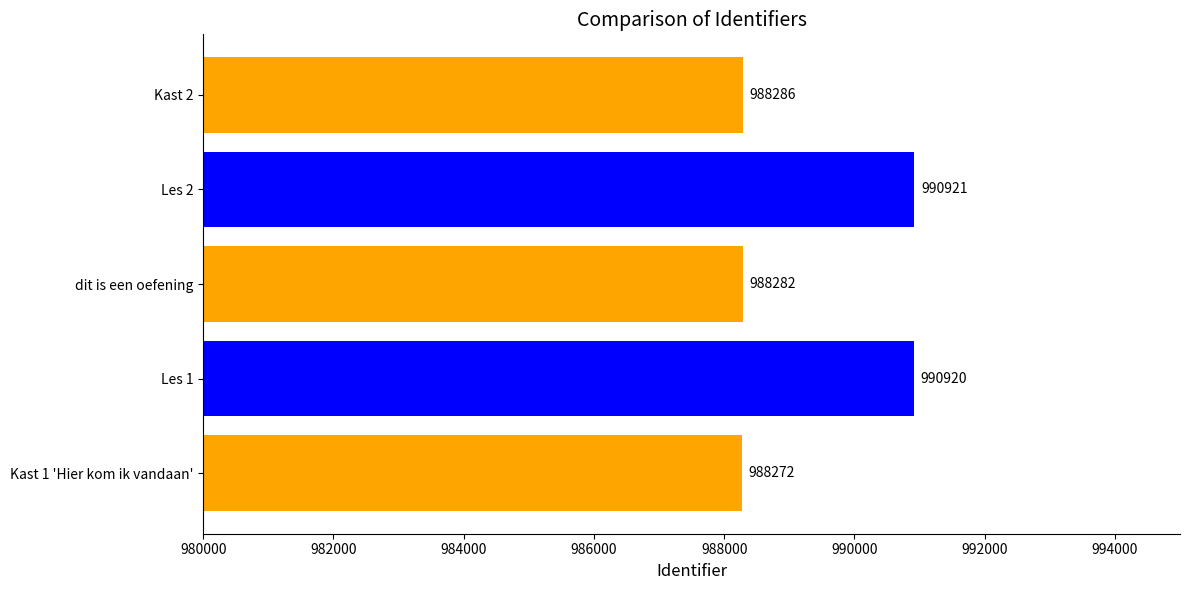

Reading top to bottom, list all the values displayed in this chart.

988286	990921	988282	990920	988272